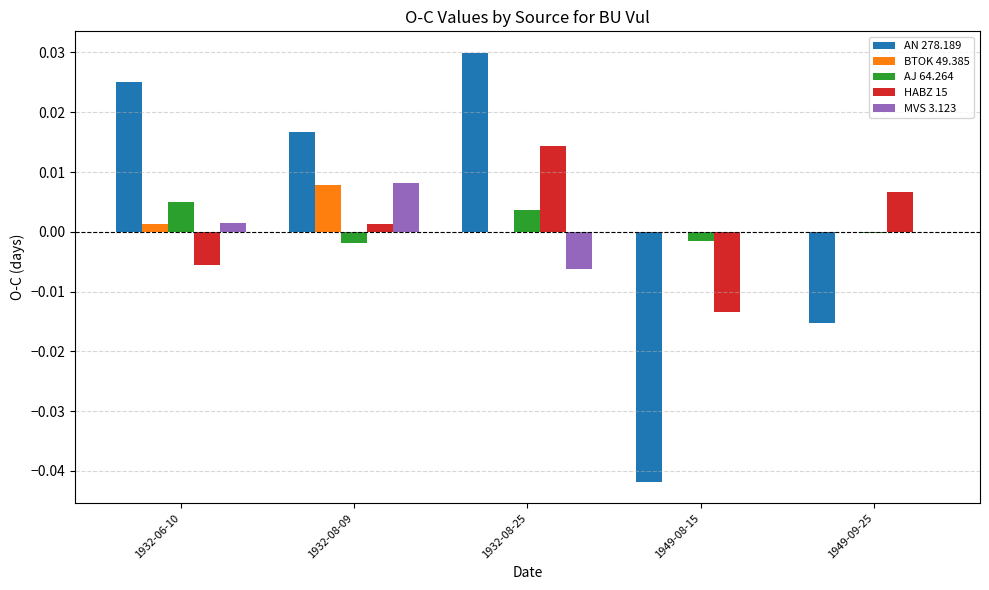

Count the number of categories in the chart.

5